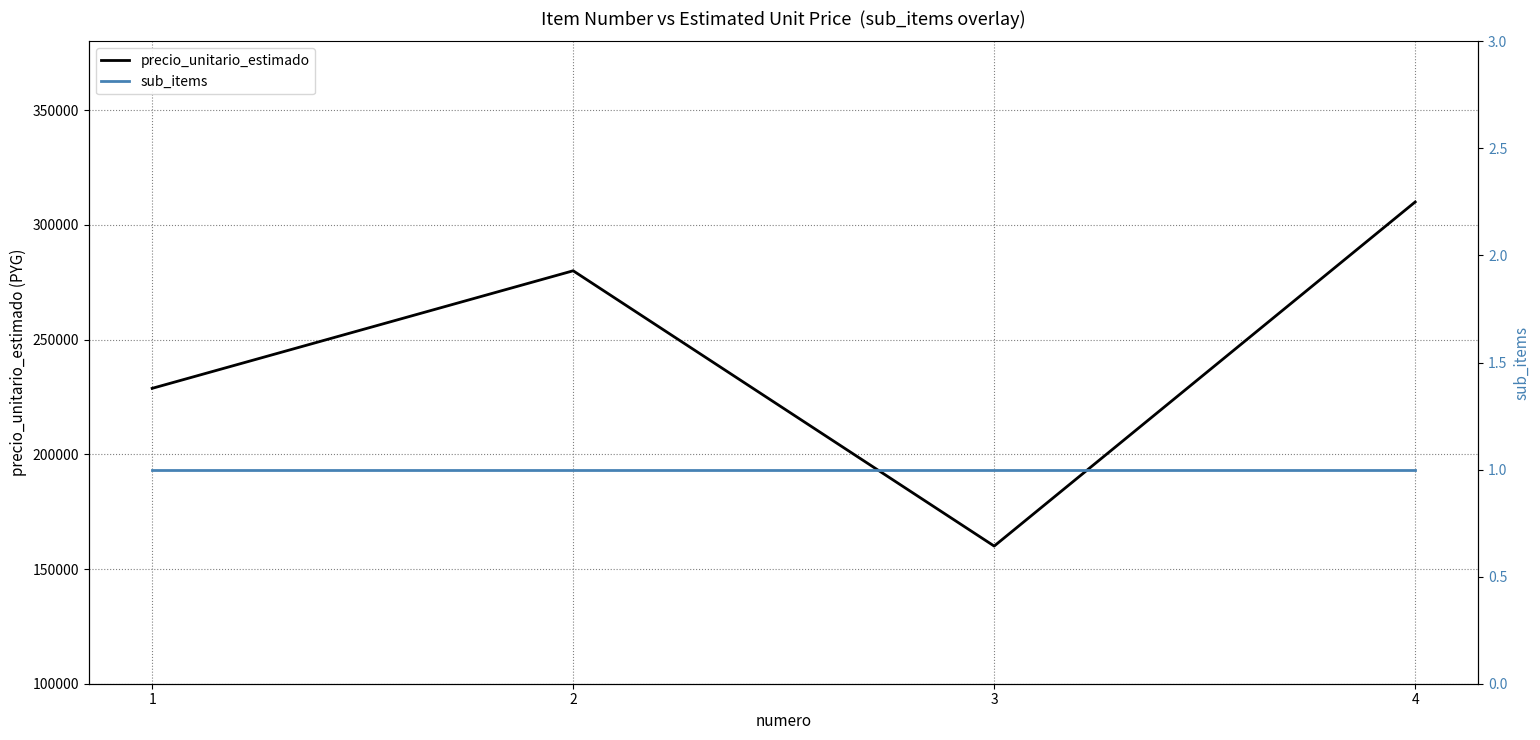

What is the difference between the highest and lowest values at 1?

228749